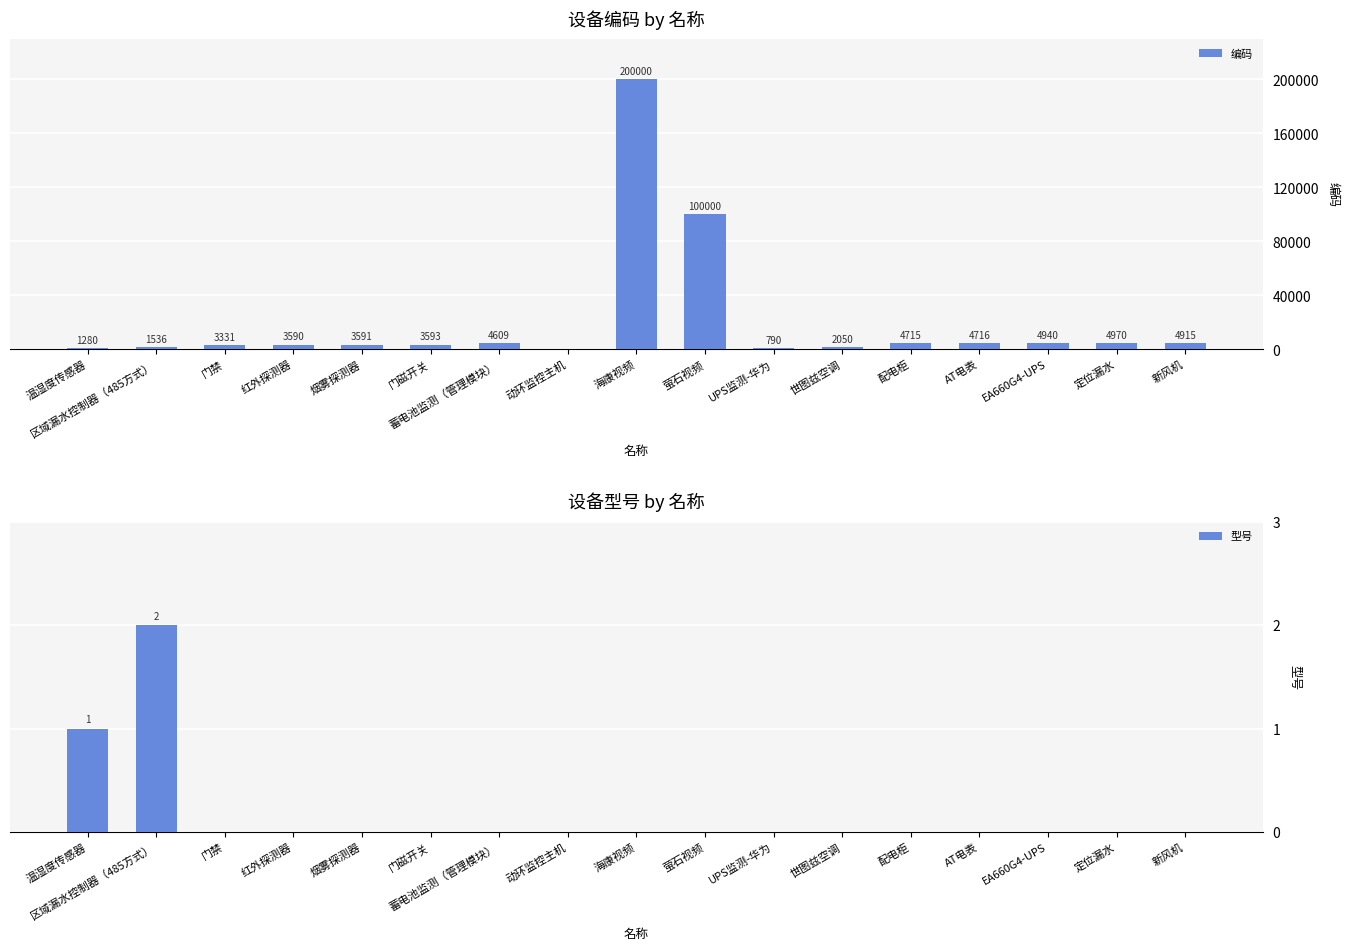

At which category does the chart reach its peak across all series?

海康视频